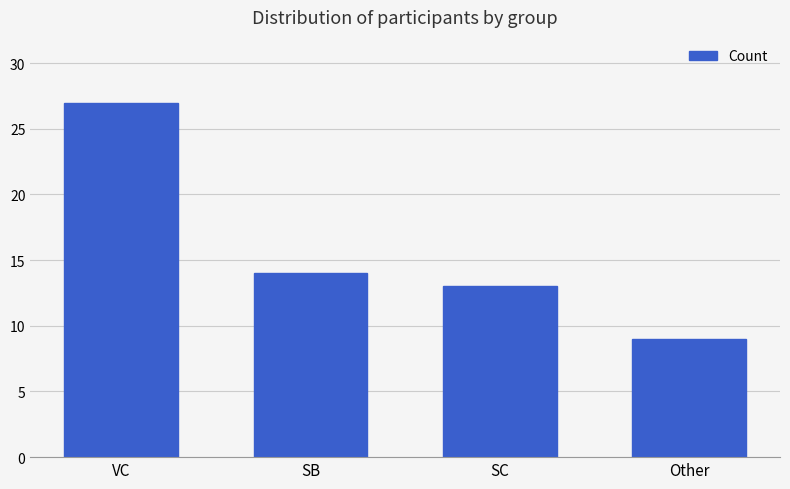

List the labels in order of value, largest first.

VC, SB, SC, Other